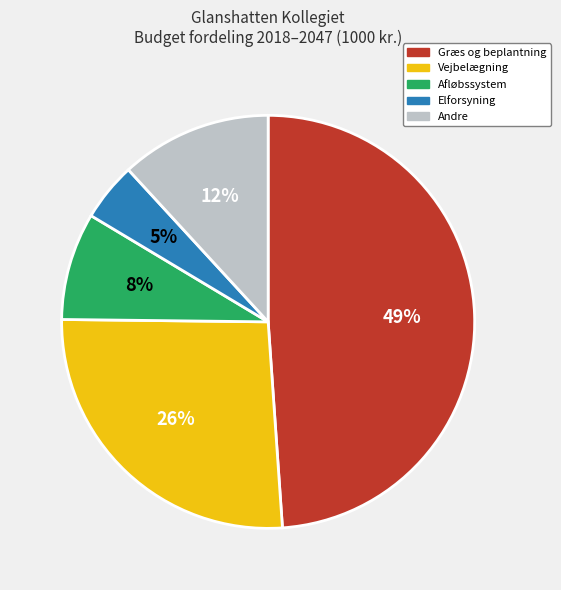

To the nearest percent, what is the average slice percentage?

20%